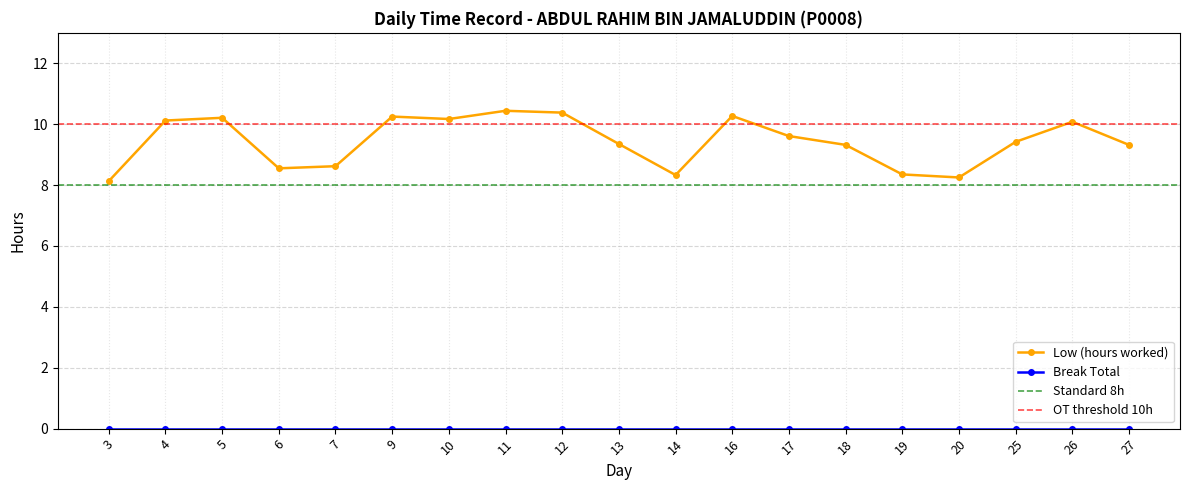

At which label does the data first exceed 9?

4